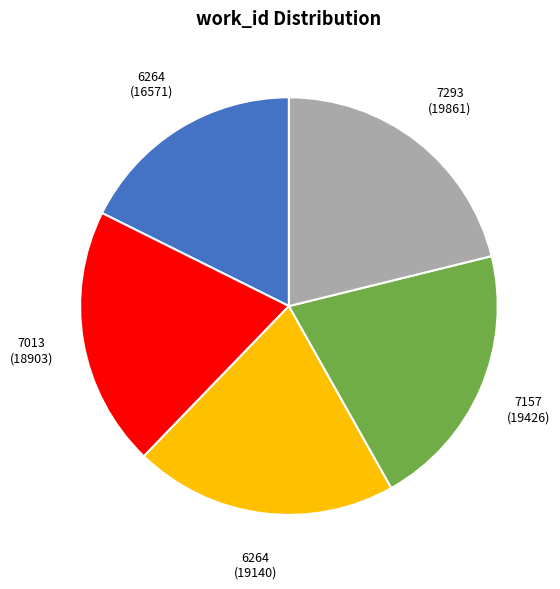

Is there a majority slice in this chart?

No